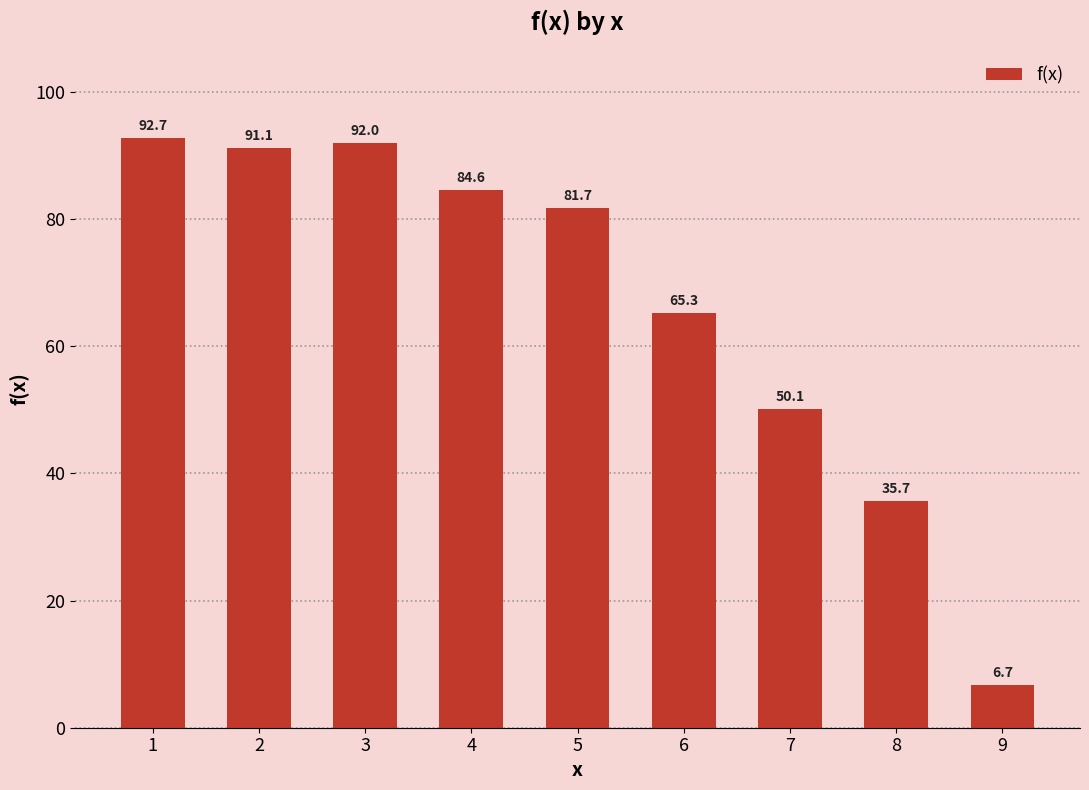

What is the smallest value displayed?

6.7